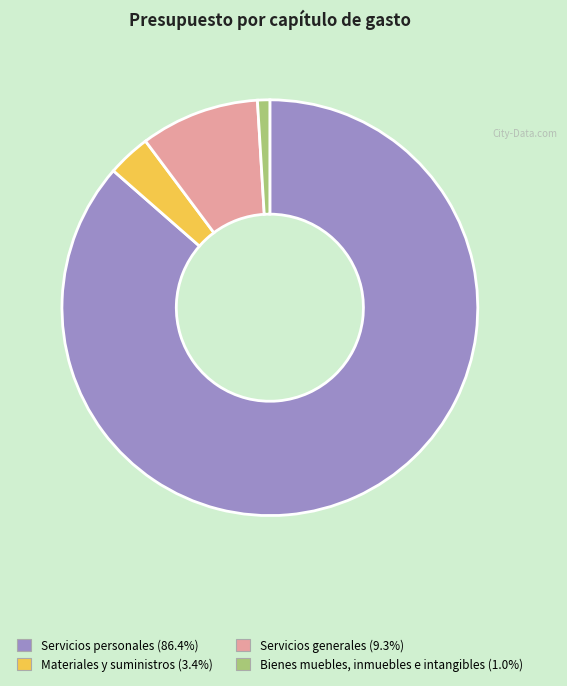

Does any single category account for the majority?

Yes